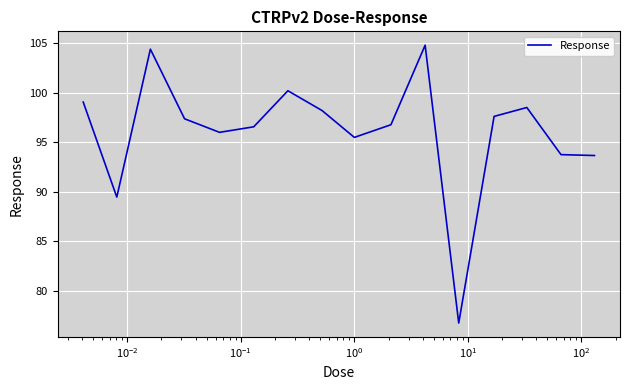

What is the difference between the maximum and minimum values?

28.1